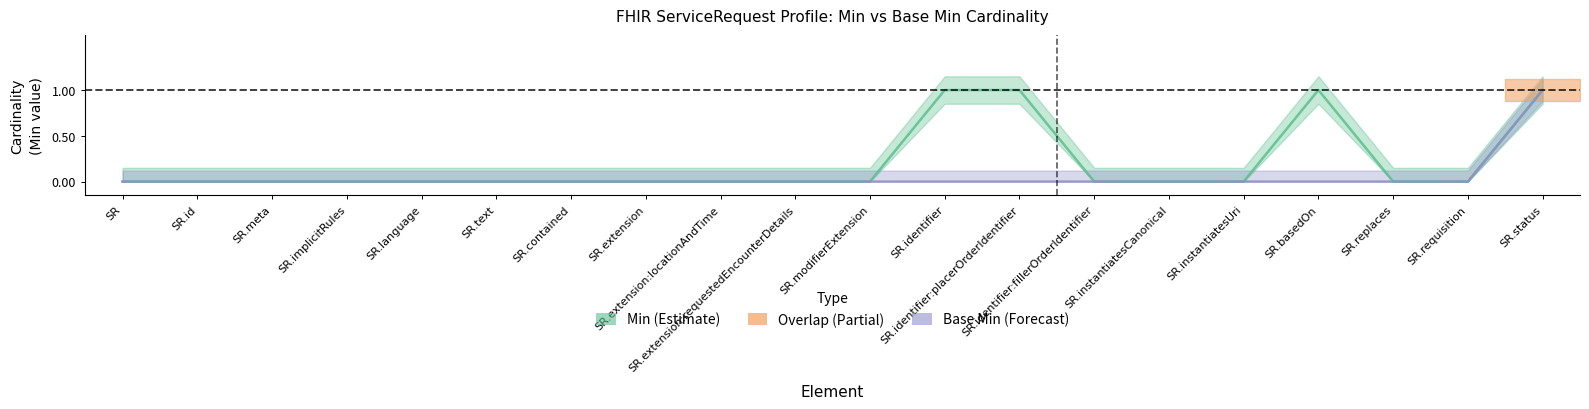

Between SR.status and SR.instantiatesUri, which is larger?

SR.status